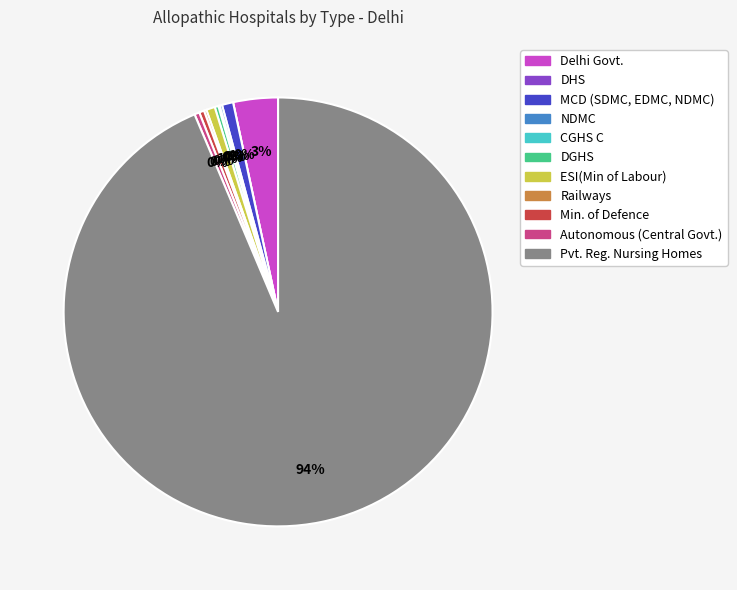

Between Delhi Govt. and NDMC, which is larger?

Delhi Govt.